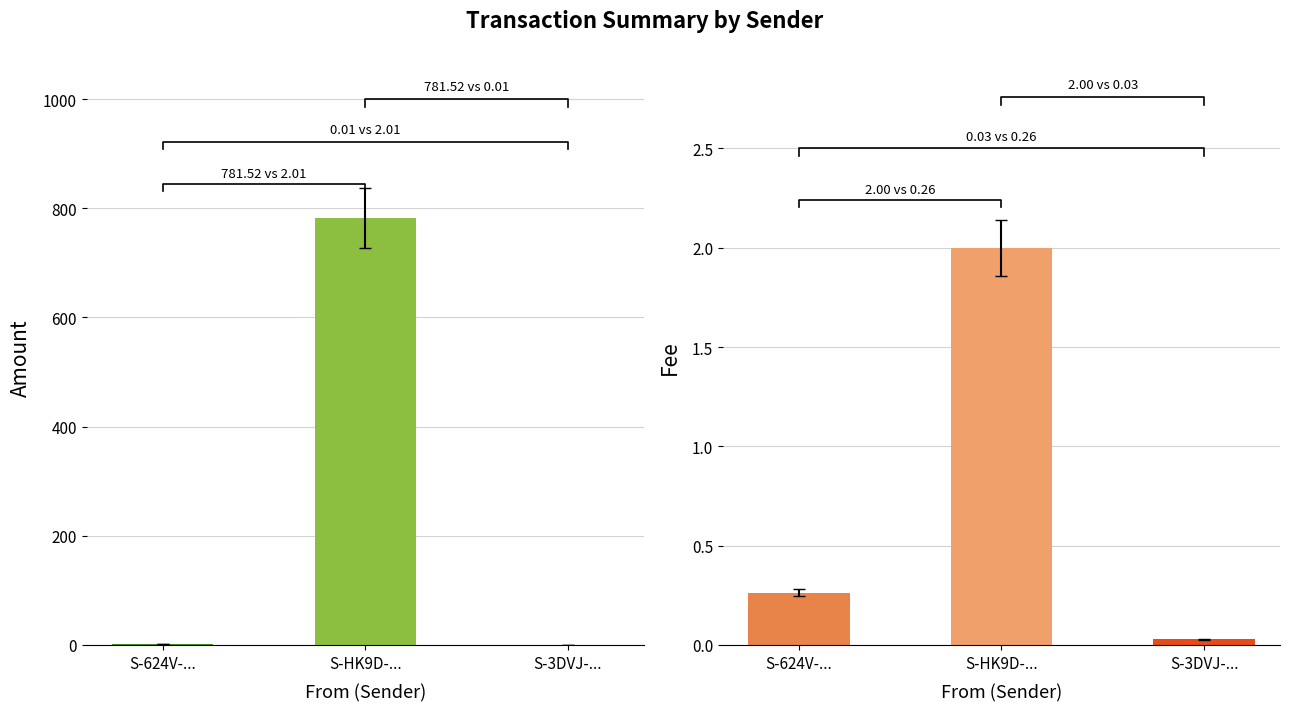

Rank the series by their maximum value, from highest to lowest.

Amount, Fee